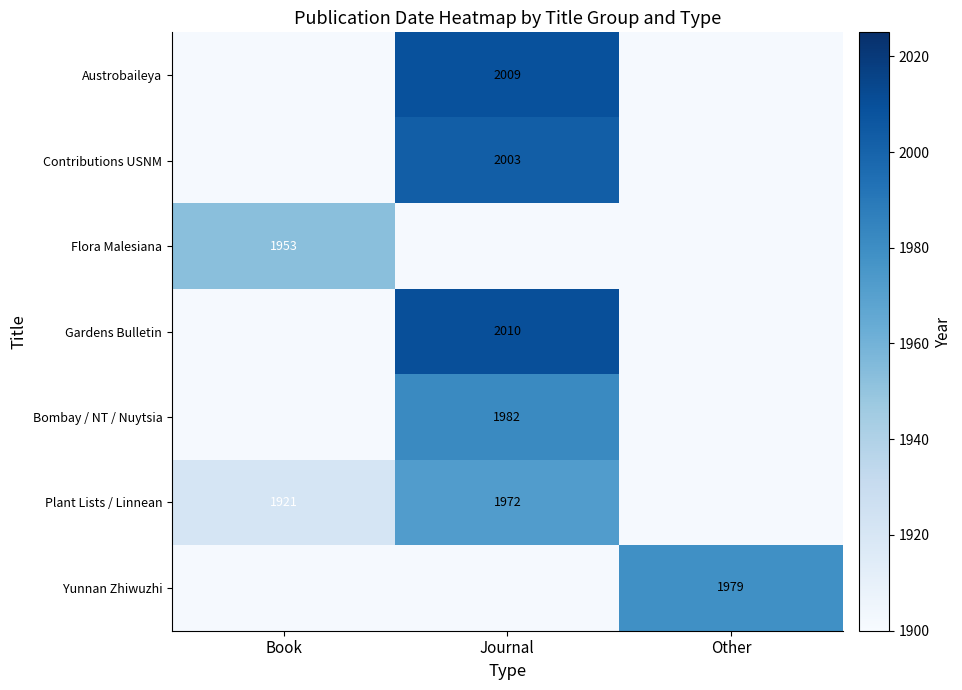

The value of Yunnan Zhiwuzhi at Other is 1979. True or false?

True